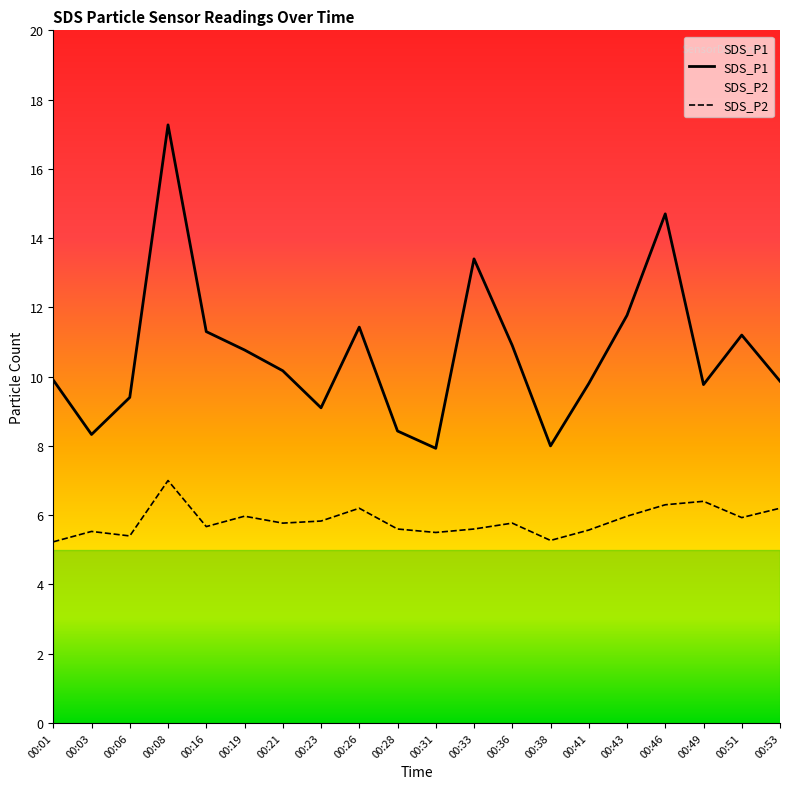

At 00:06, list the series in order from largest to smallest.

SDS_P1, SDS_P2